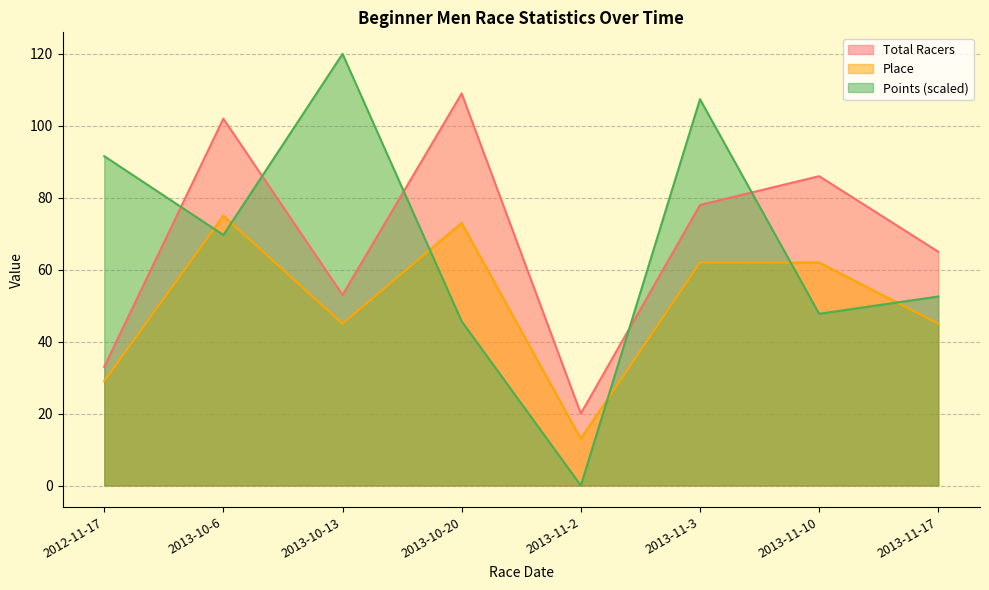

Reading left to right, extract all data points from this chart.

Total Racers: 2012-11-17=33.0	2013-10-6=102.0	2013-10-13=53.0	2013-10-20=109.0	2013-11-2=20.0	2013-11-3=78.0	2013-11-10=86.0	2013-11-17=65.0
Place: 2012-11-17=29.0	2013-10-6=75.0	2013-10-13=45.0	2013-10-20=73.0	2013-11-2=13.0	2013-11-3=62.0	2013-11-10=62.0	2013-11-17=45.0
Points: 2012-11-17=91.6	2013-10-6=69.7	2013-10-13=120.0	2013-10-20=45.6	2013-11-2=0.0	2013-11-3=107.4	2013-11-10=47.7	2013-11-17=52.6